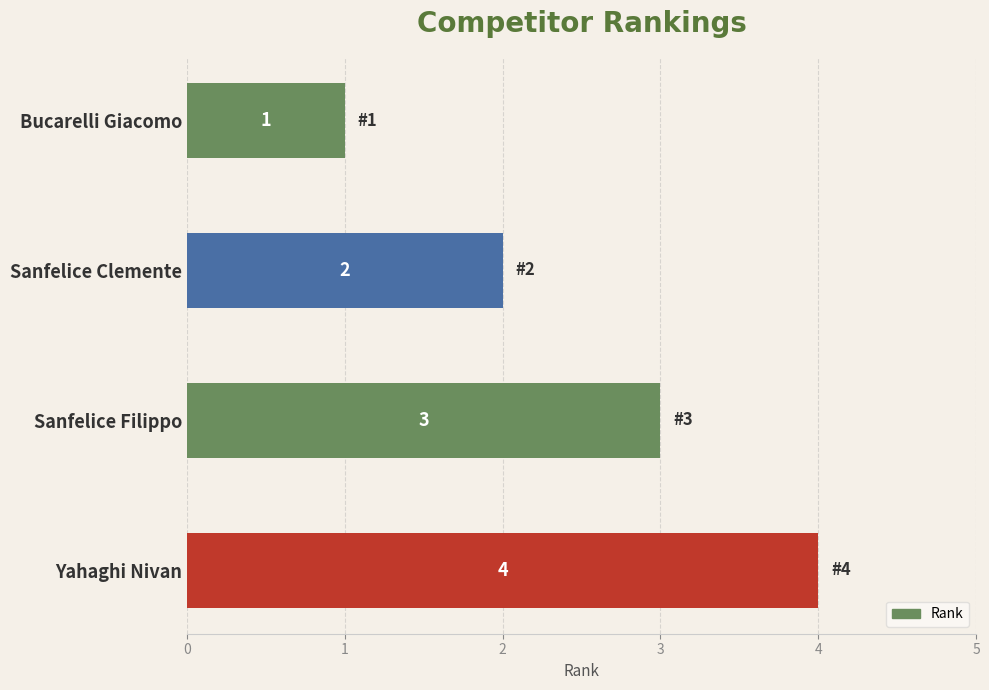

The value at Bucarelli Giacomo is 2. True or false?

False